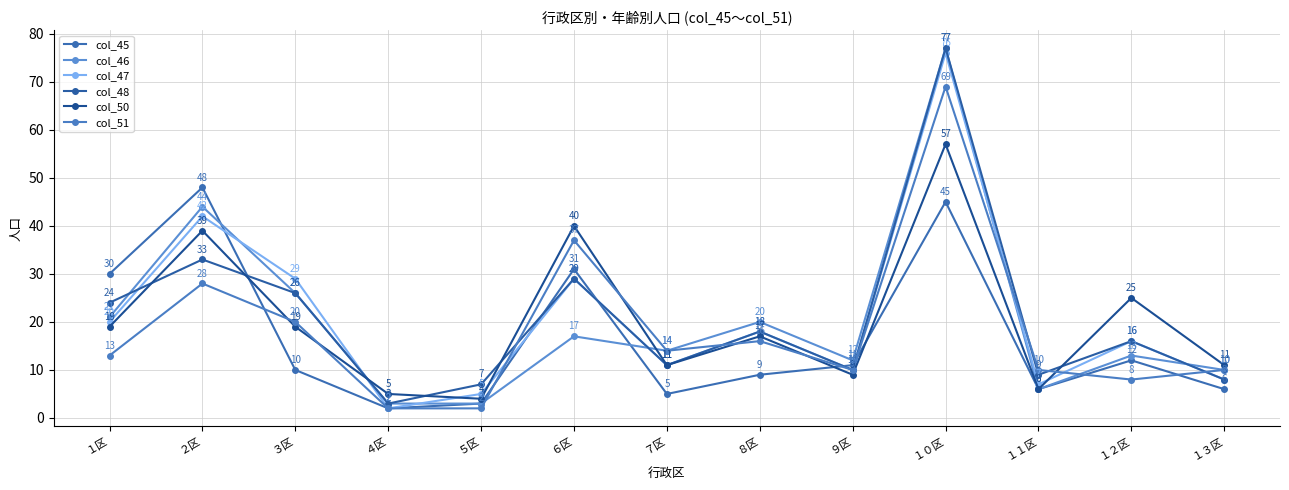

Is the value of col_45 at ８区 greater than the value of col_51 at ２区?

No